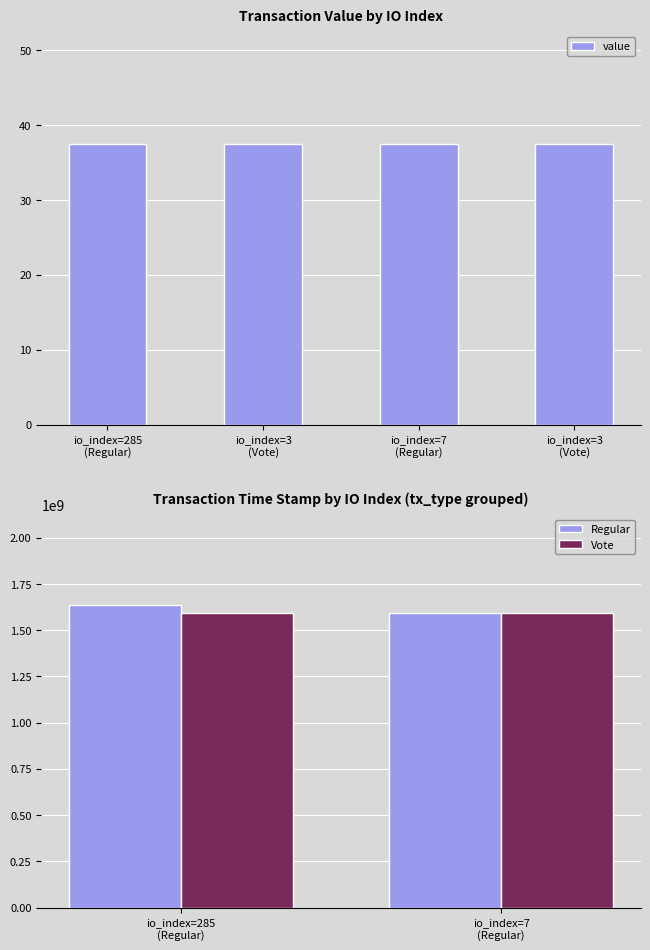

Is it true that time_stamp equals 1635080040.0 at 285?

True